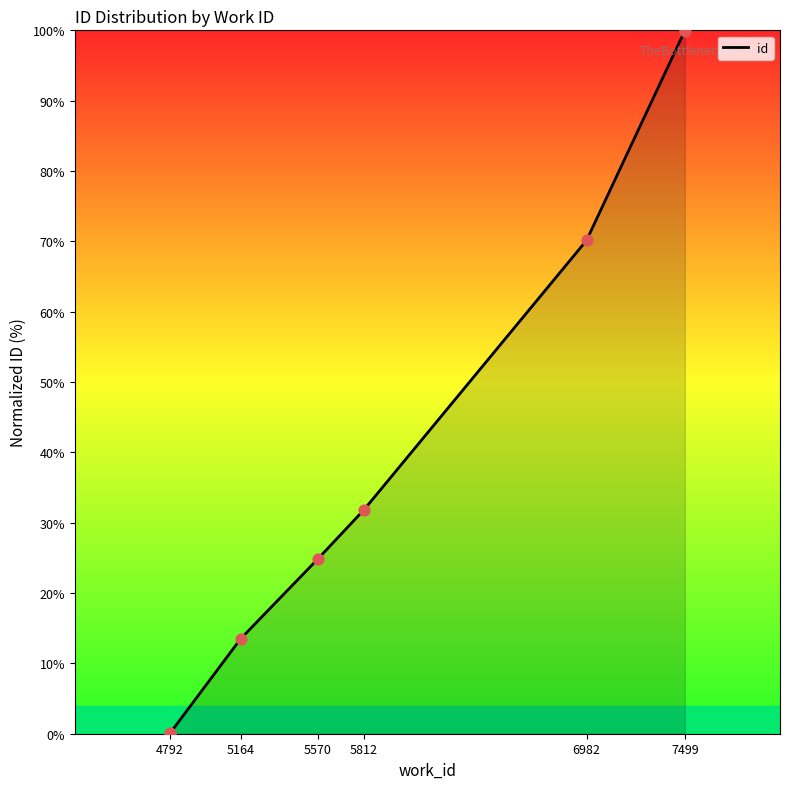

Which has a higher value, 4792 or 5570?

5570